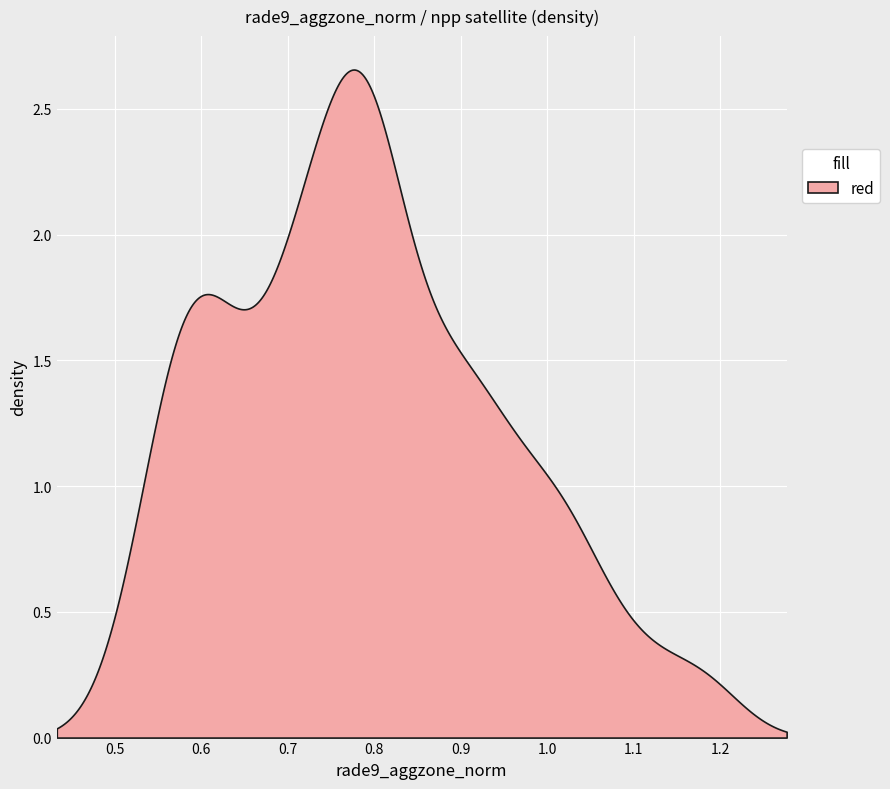

What is the ratio of the value at 8 to the value at 13?

0.8